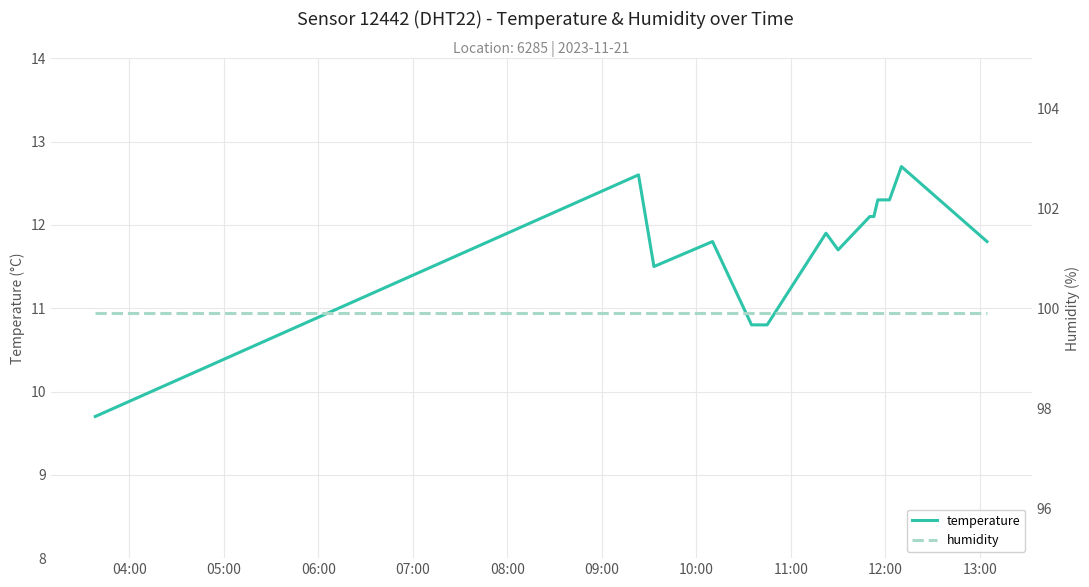

What is the lowest value of the temperature series?

9.7